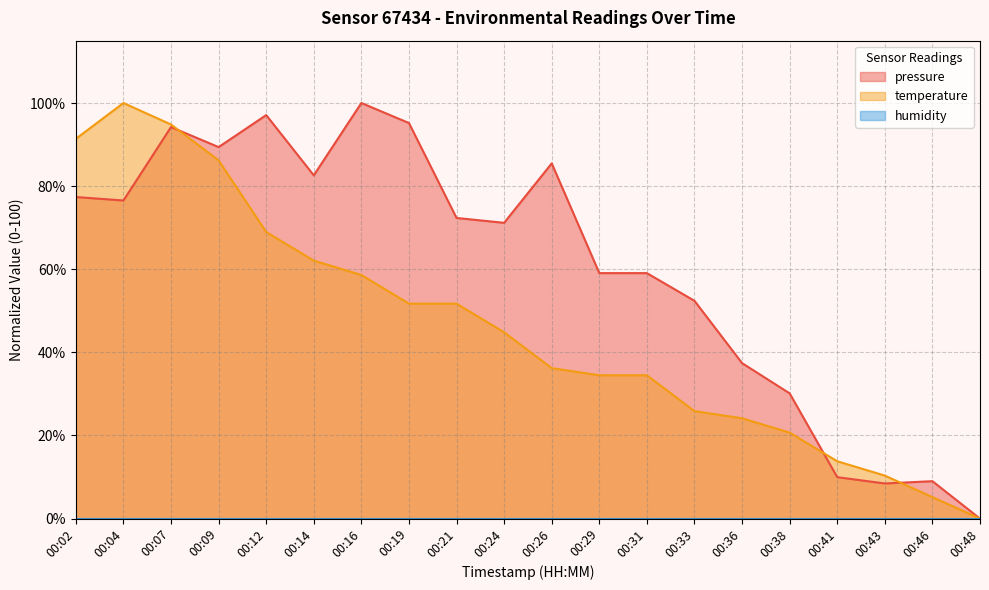

What is the difference between the temperature values at 00:41 and 00:02?

77.6